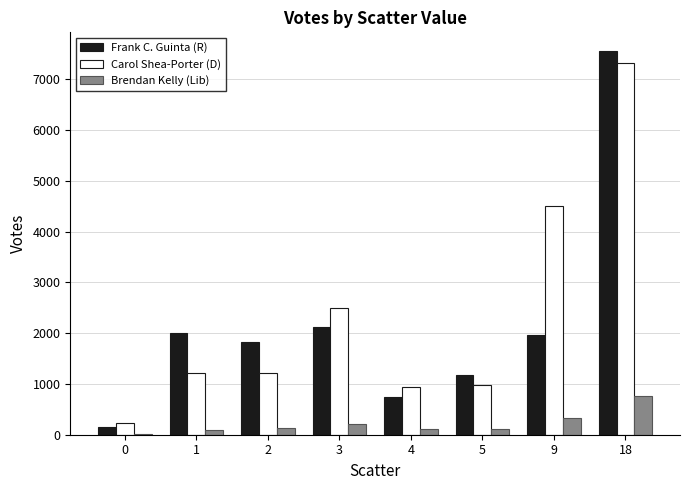

What is the spread (max minus min) of values at 4?

827